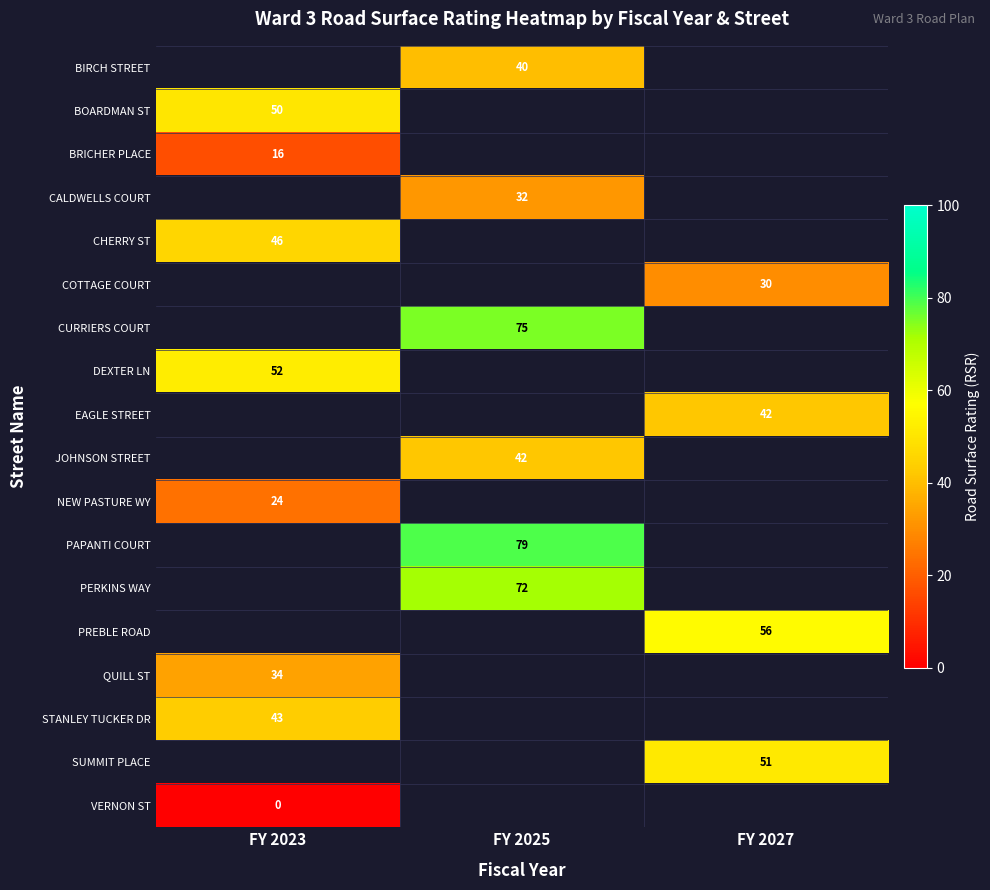

Is the value of PAPANTI COURT at FY 2025 greater than the value of PERKINS WAY at FY 2025?

Yes